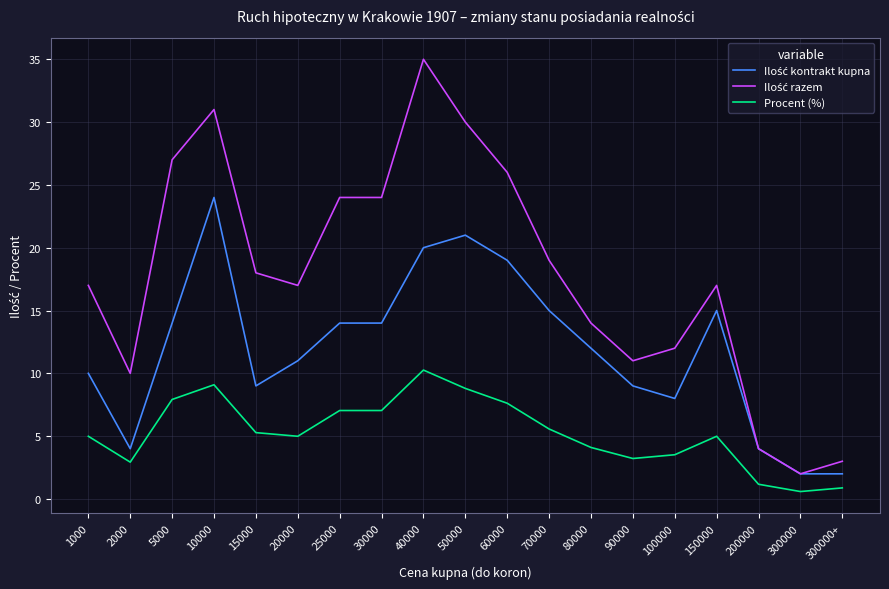

What position from the left is 90000?

14